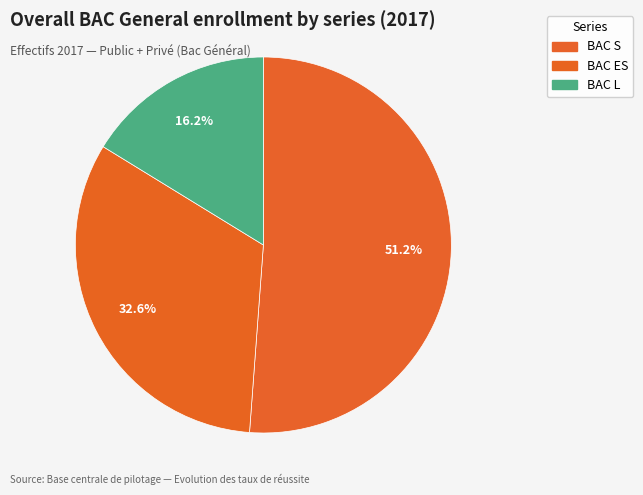

How many slices are in this pie chart?

3